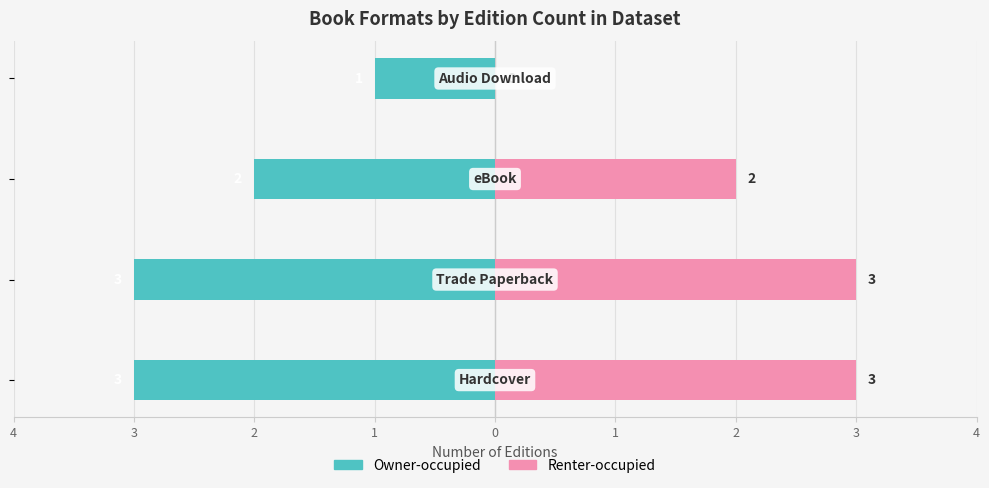

Rank the series at 1 from highest to lowest value.

Renter-occupied, Owner-occupied